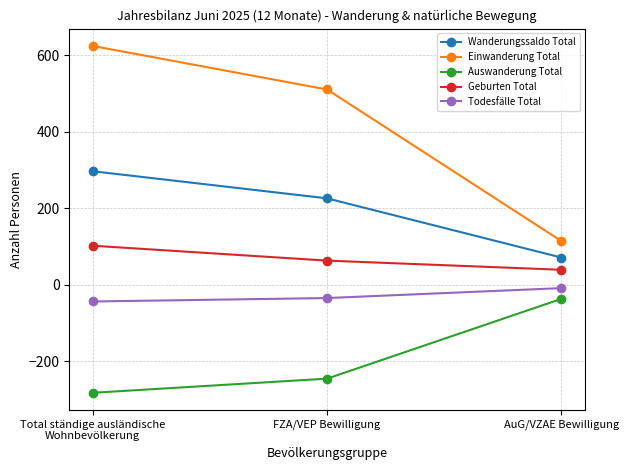

Between Total ständige ausländische Wohnbevölkerung and AuG/VZAE Bewilligung, which series saw the biggest shift?

Einwanderung Total